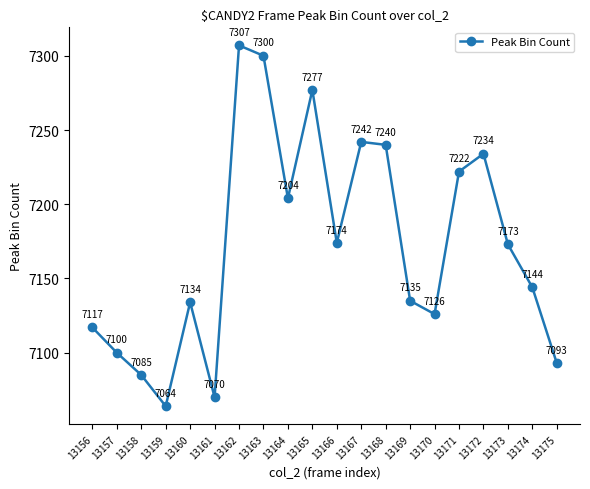

How many lines are shown in the chart?

1